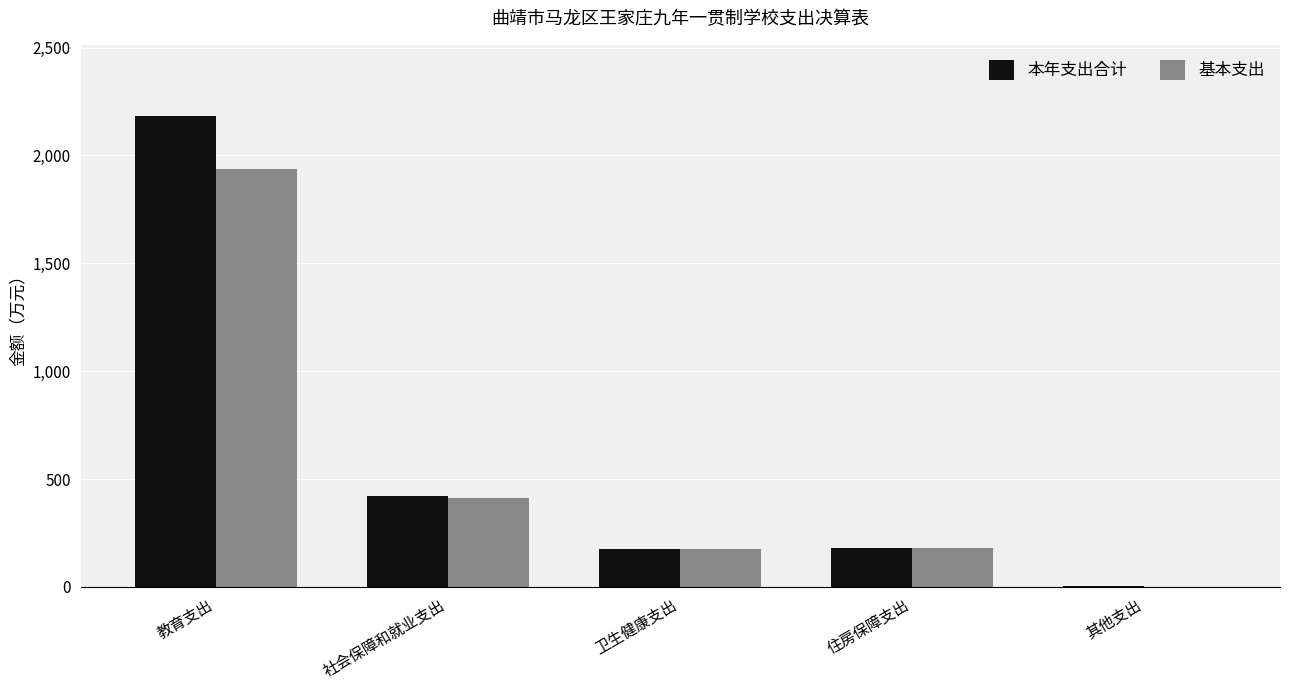

Where does the 本年支出合计 series first go above 180?

教育支出